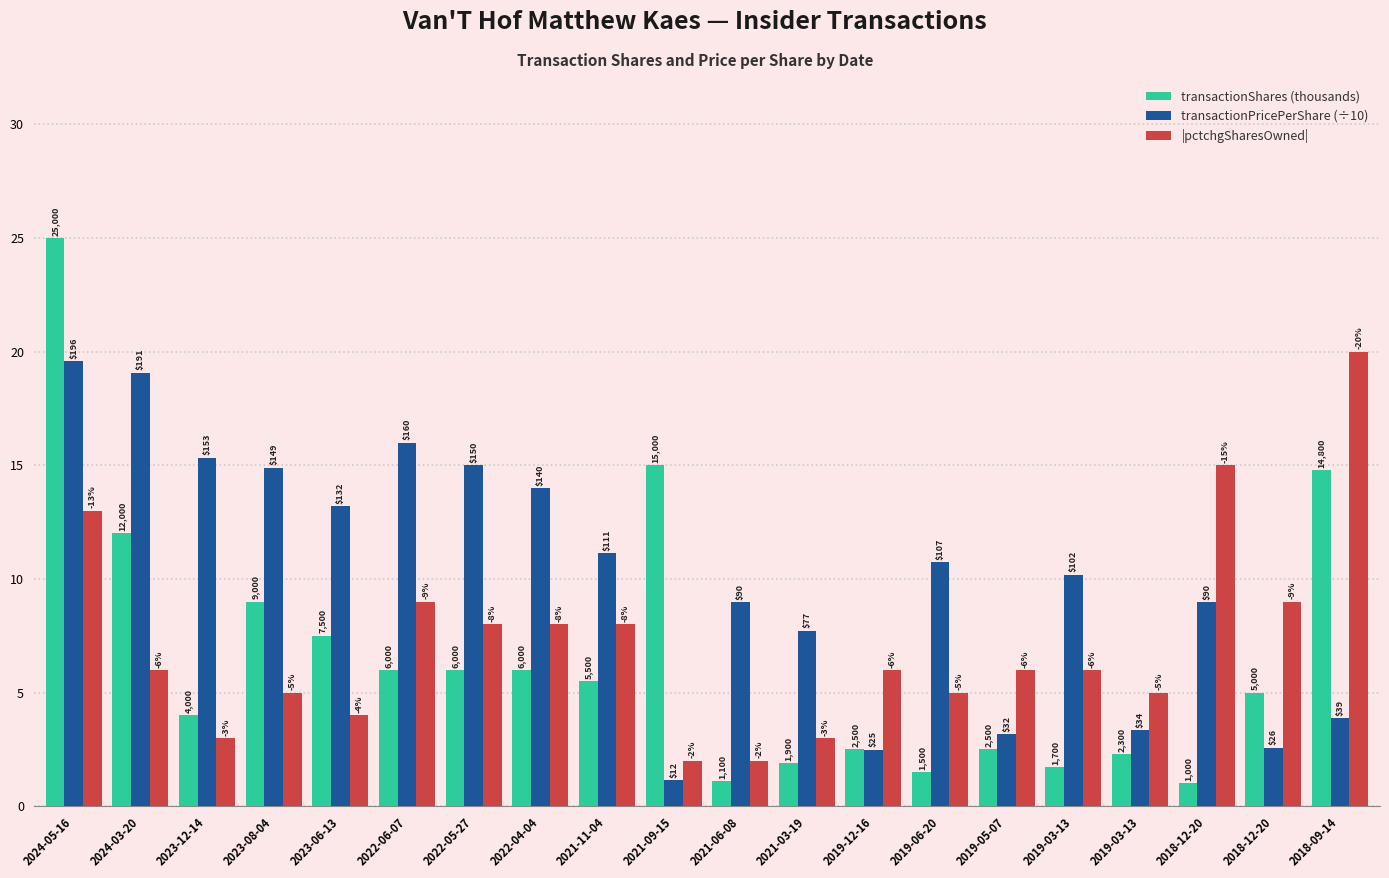

What are all the series names shown in the legend?

transactionShares (thousands), transactionPricePerShare (÷10), |pctchgSharesOwned|